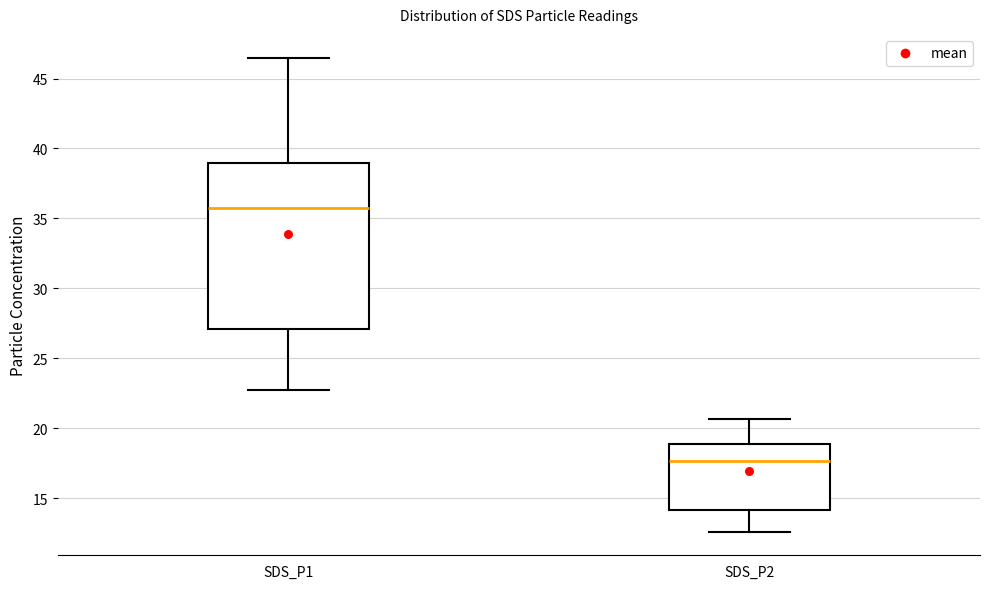

Reading left to right, read every box against the y-axis: the position of its median line, the range the box covers, and the ends of its whiskers. The values are not printed on the chart, so give them approximately, as read against the axis.

SDS_P1: median 36.0, box 27.0 to 39.0, whiskers 22.5 to 46.5
SDS_P2: median 17.5, box 14.0 to 19.0, whiskers 12.5 to 20.5